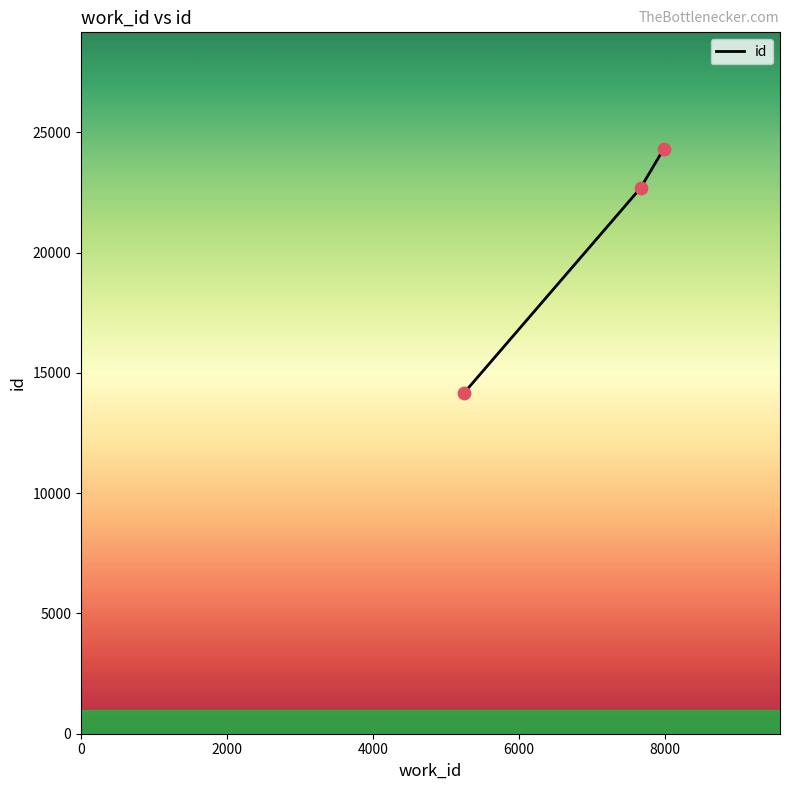

What is the sum of all values?

61149